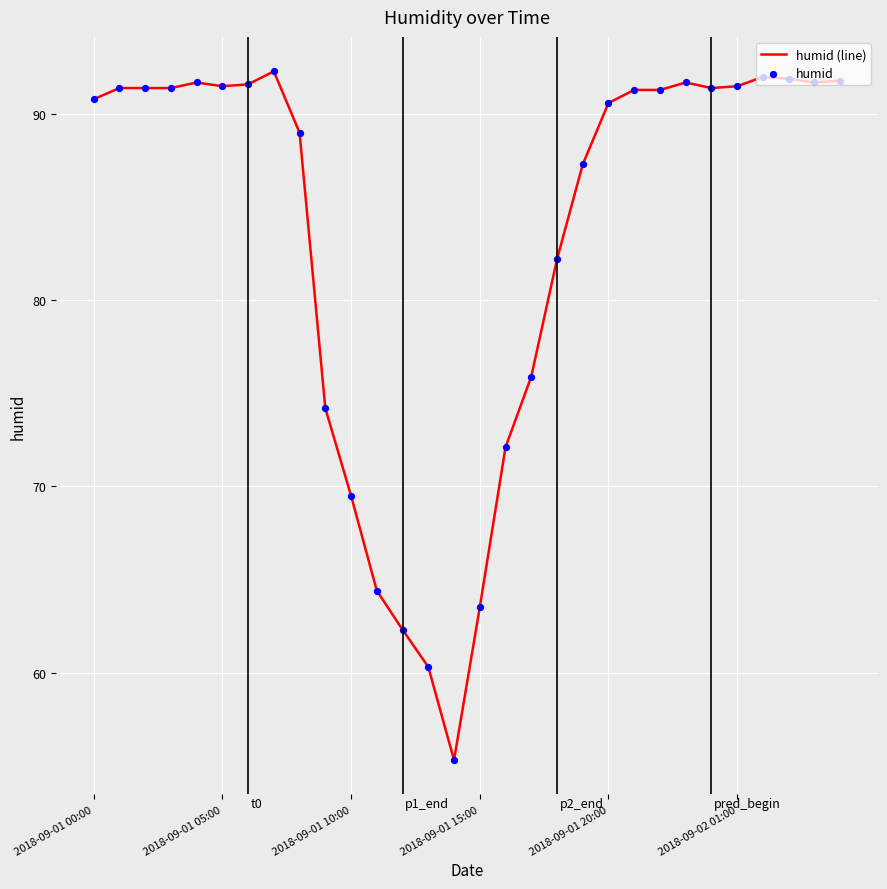

What is the smallest value displayed?

55.3